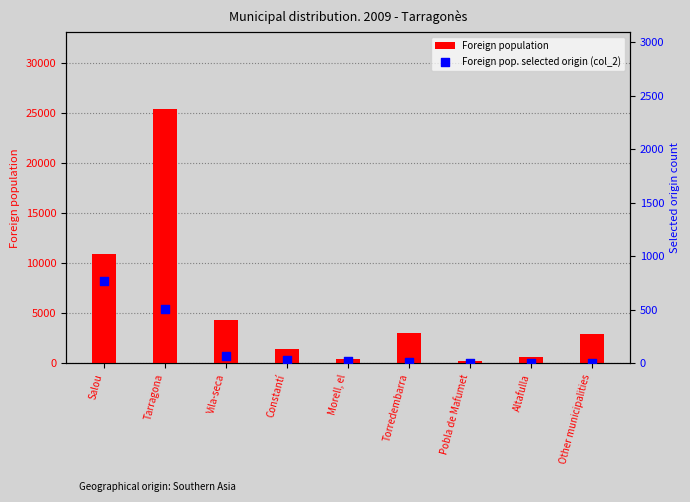

What are all the series names shown in the legend?

Foreign population, Foreign pop. selected origin (col_2)